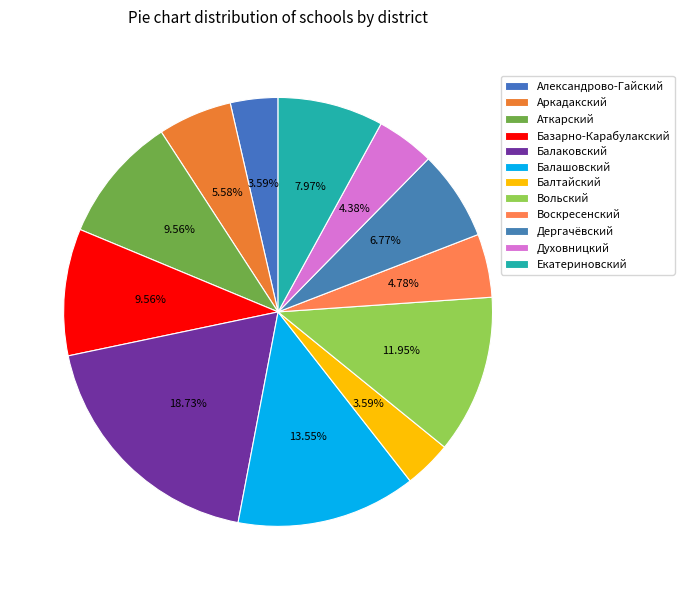

To the nearest percent, what is the combined percentage of Екатериновский and Балаковский?

27%